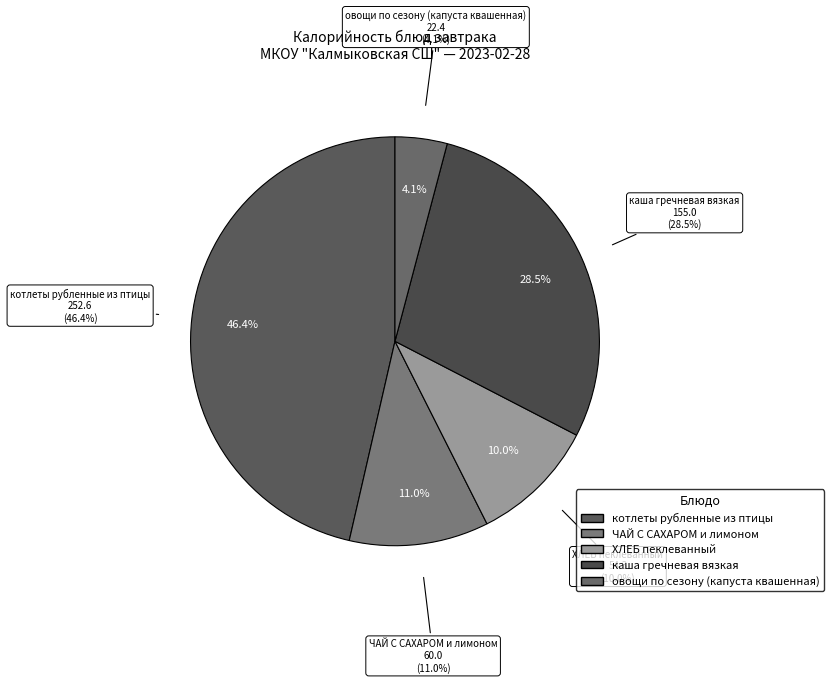

To the nearest percent, what is the difference between the largest and smallest slice percentages?

42%